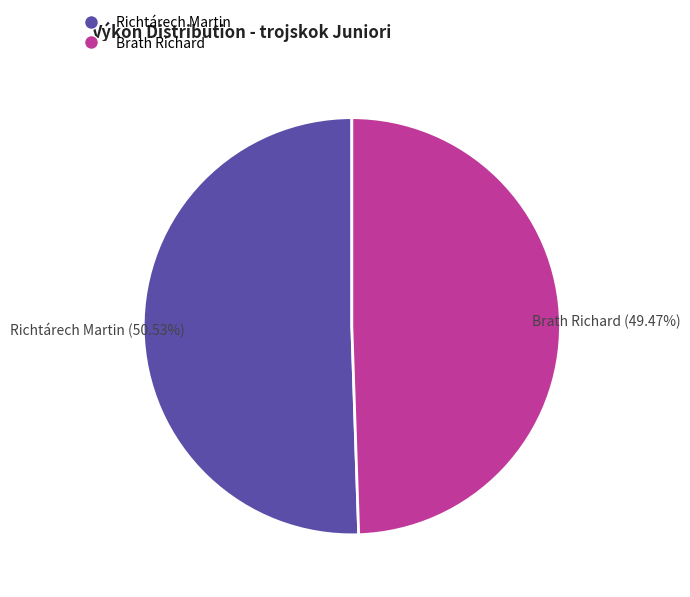

Count the number of slices in the pie.

2